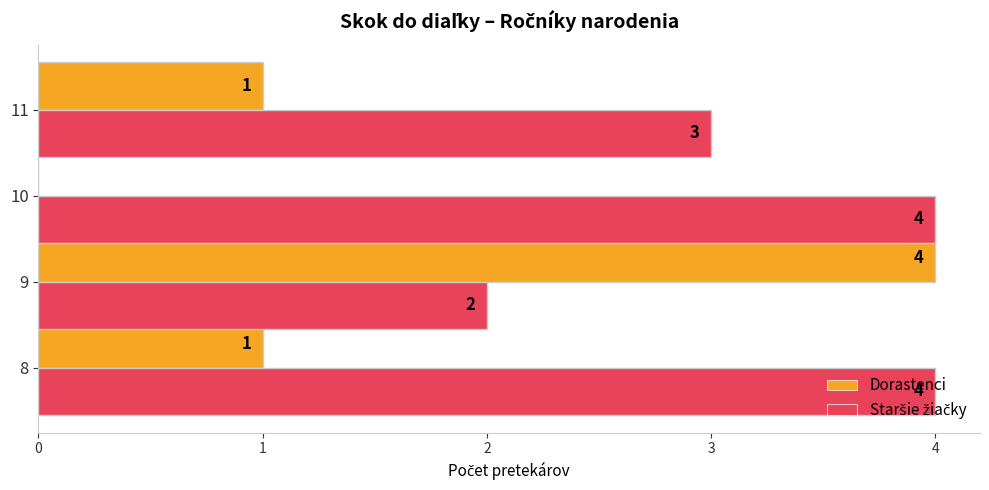

At which category is the sum across all series the highest?

9